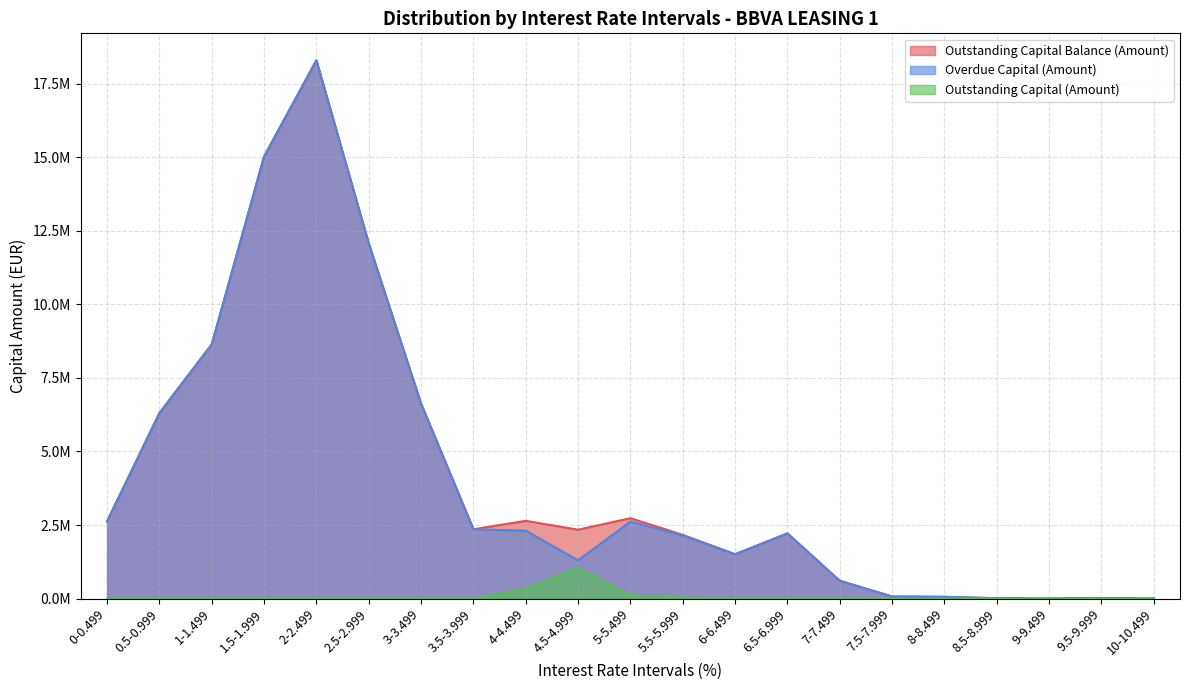

Which series has the largest range (max minus min)?

Outstanding Capital Balance (Amount)